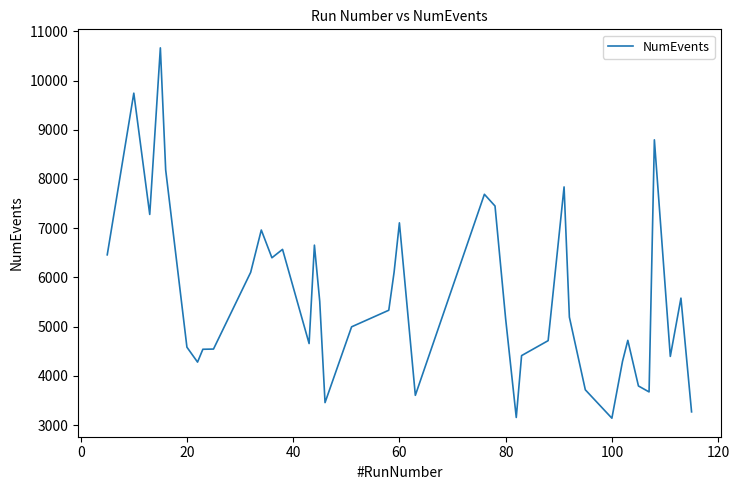

What is the greatest value displayed?

10665